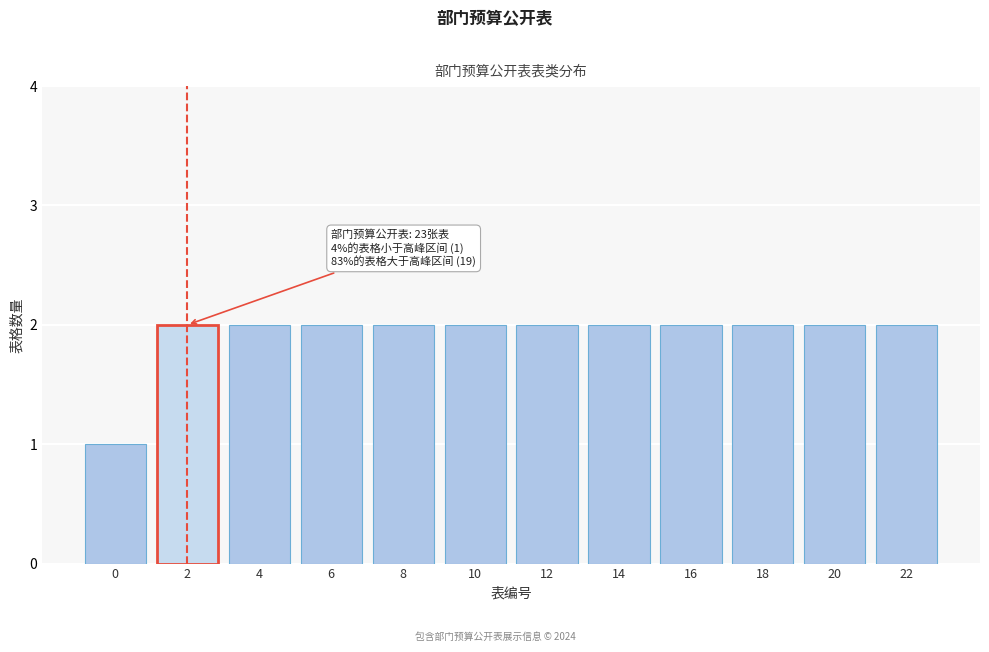

Reading left to right, what are all the values shown in this chart?

0=1	2=2	4=2	6=2	8=2	10=2	12=2	14=2	16=2	18=2	20=2	22=2